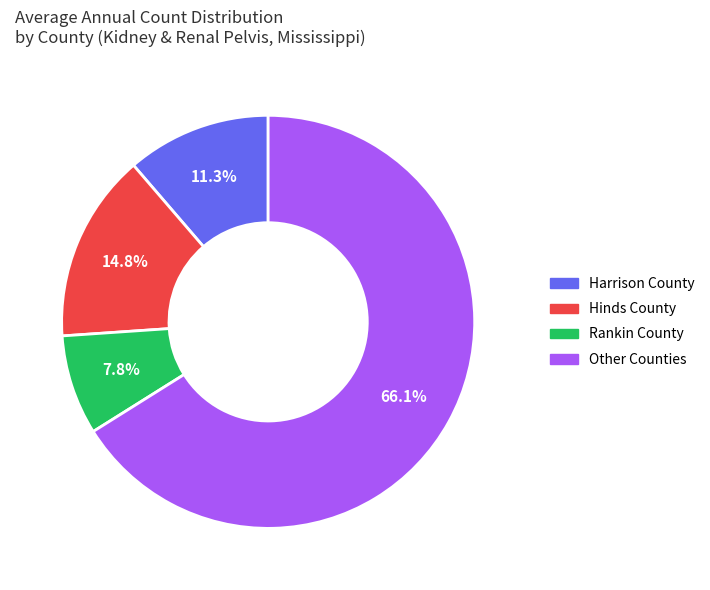

How many slices are in this pie chart?

4